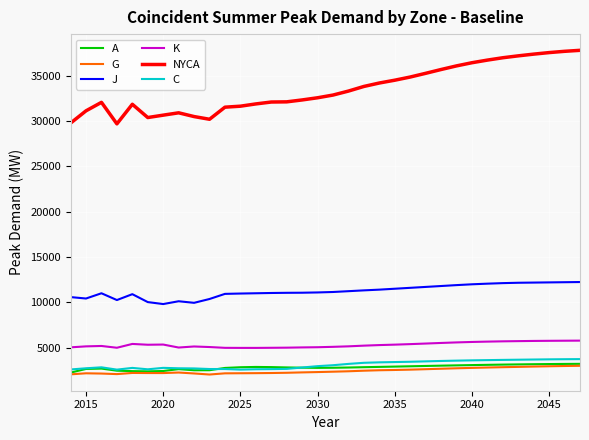

How many lines are shown in the chart?

6